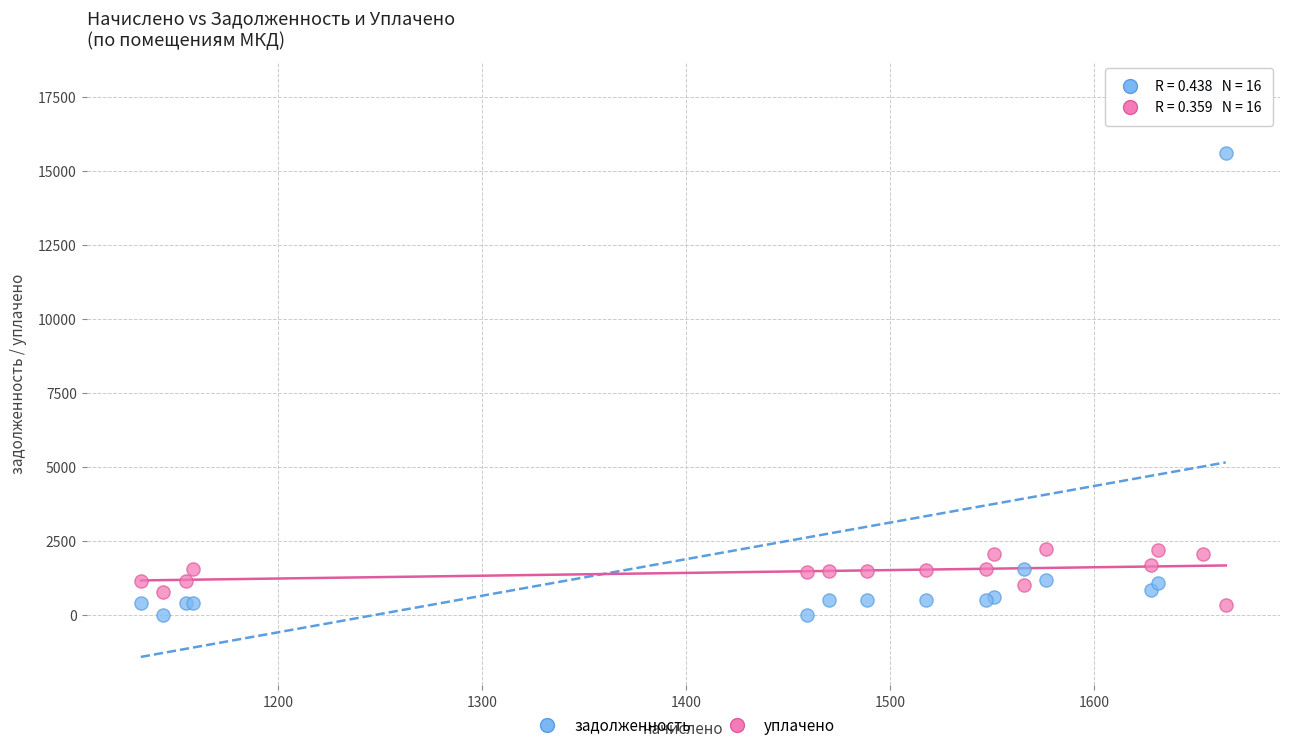

Which series contains the lowest Y value?

задолженность